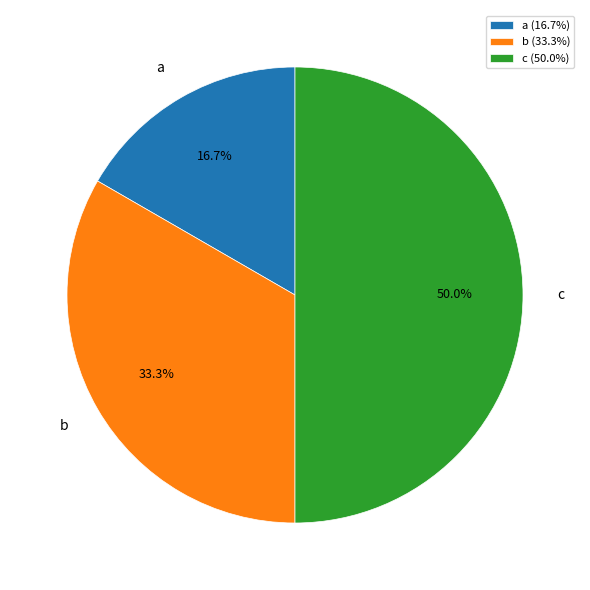

Does b represent more than half of the total?

No